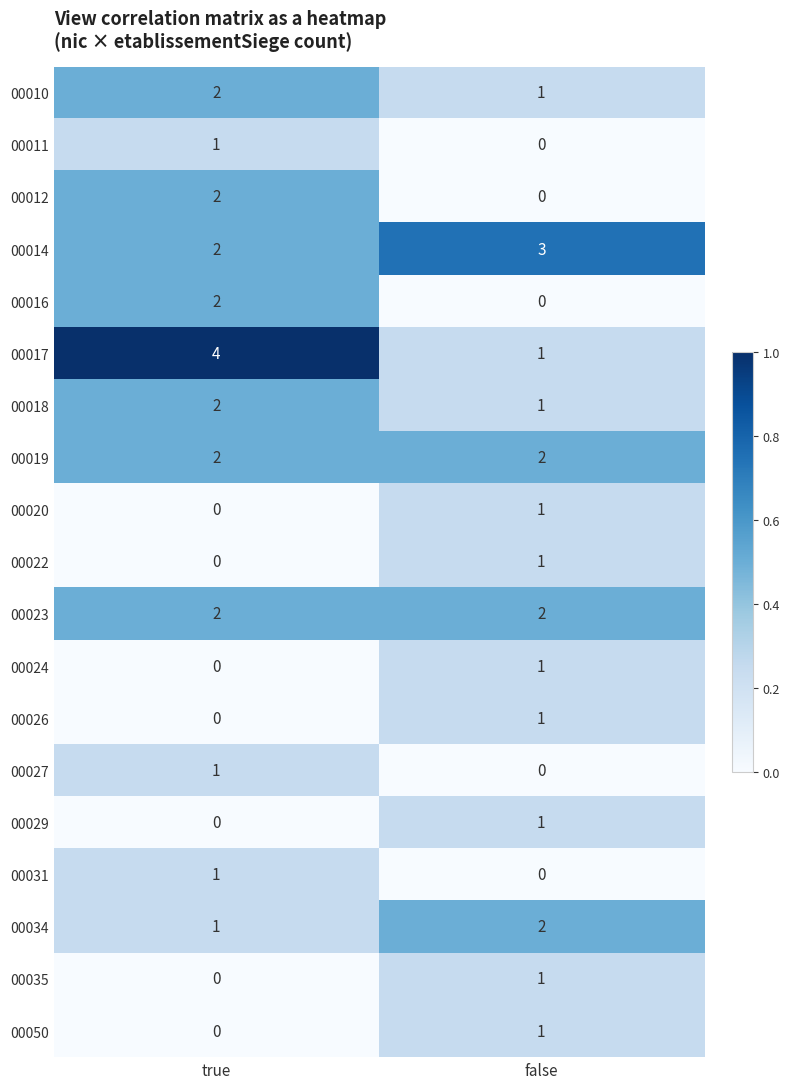

What is the total value across all series at false?

19